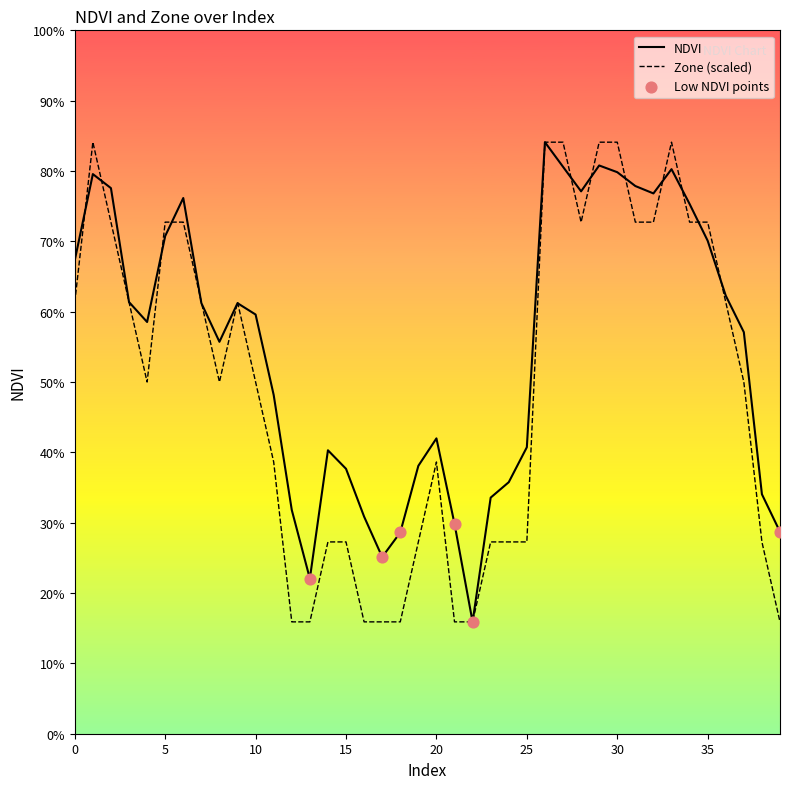

Is this an area chart (filled region under the line)?

No